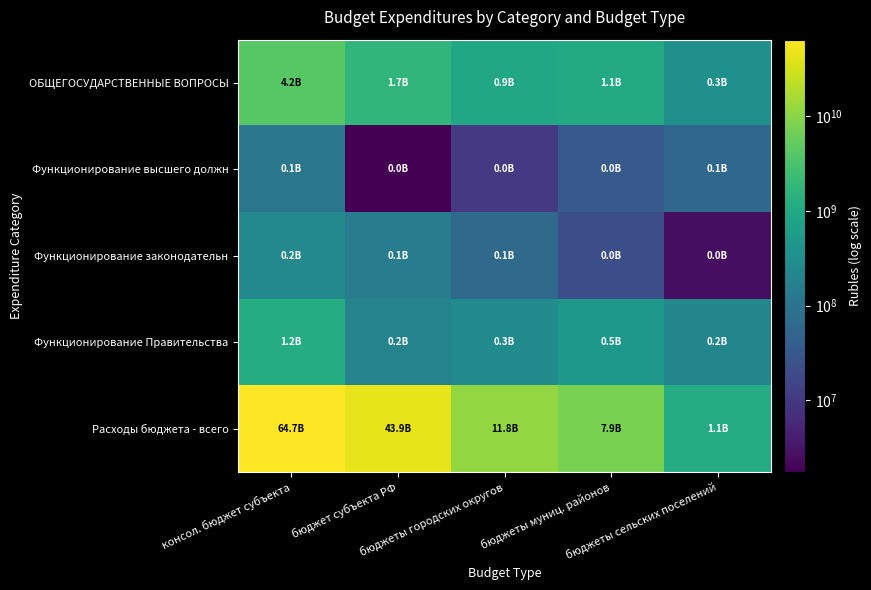

At which category is the sum across all series the highest?

консол. бюджет субъекта